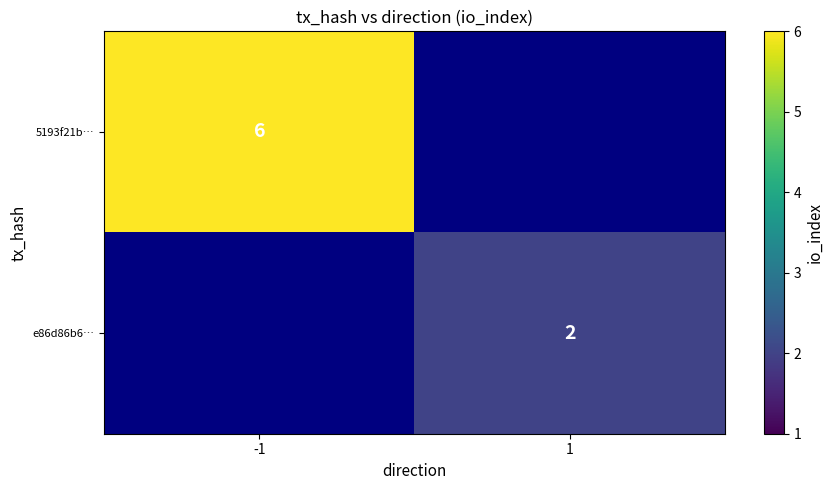

Is it true that e86d86b6… equals 2 at 1?

True